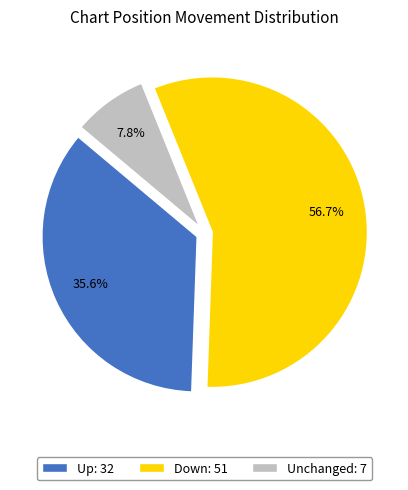

Is there a majority slice in this chart?

Yes